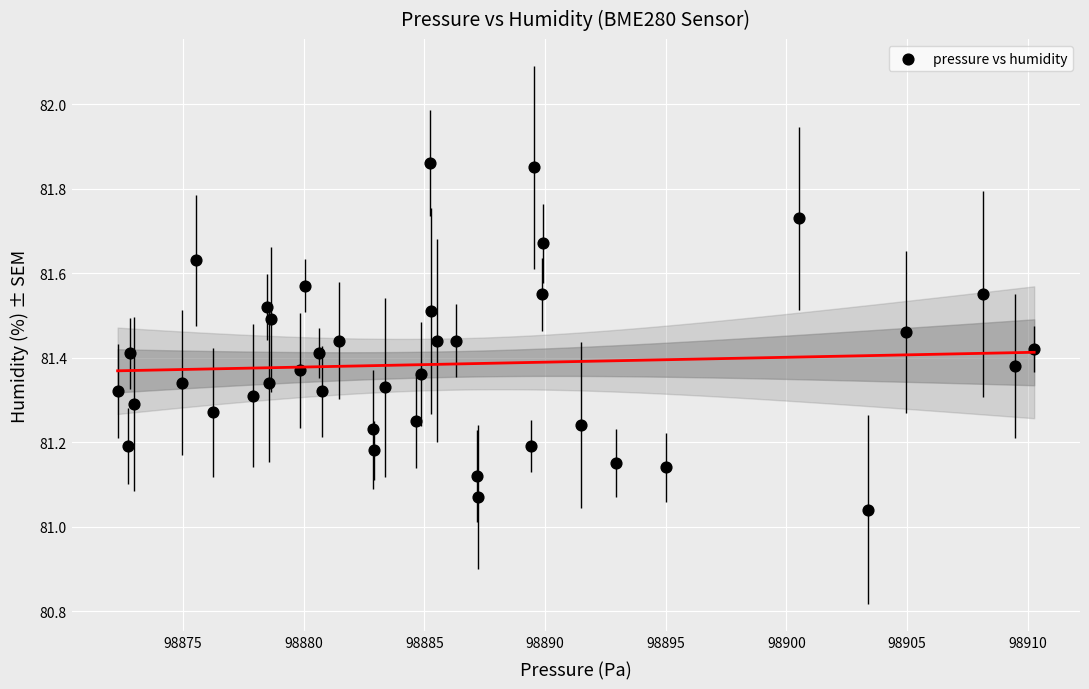

What is the range of Y values (max minus min)?

0.8